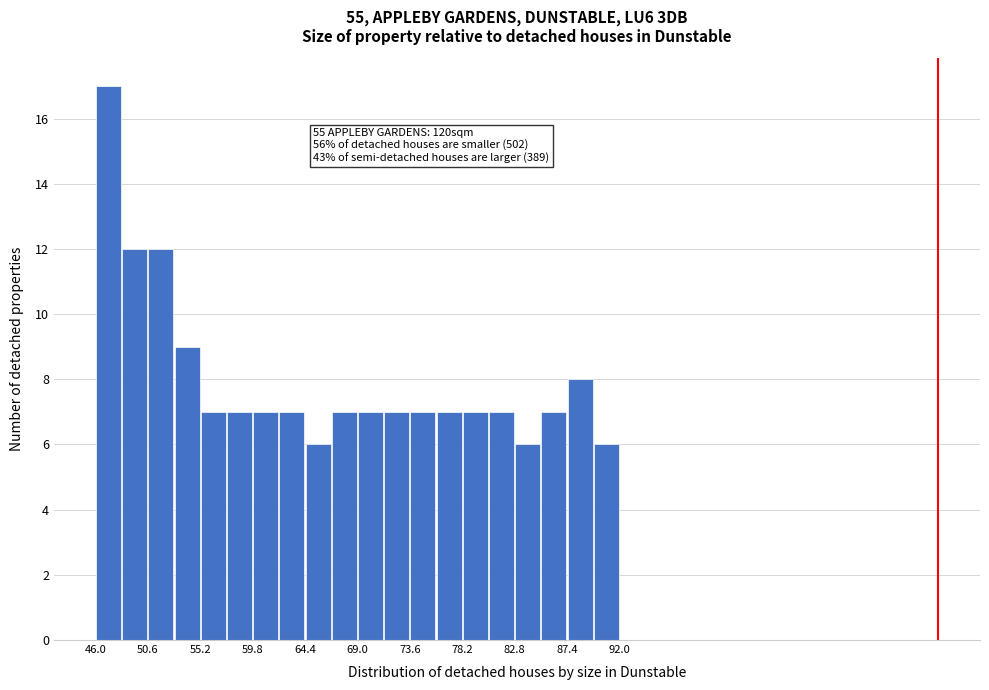

Over which range of the x-axis is the bar tallest?

46.0 to 48.5